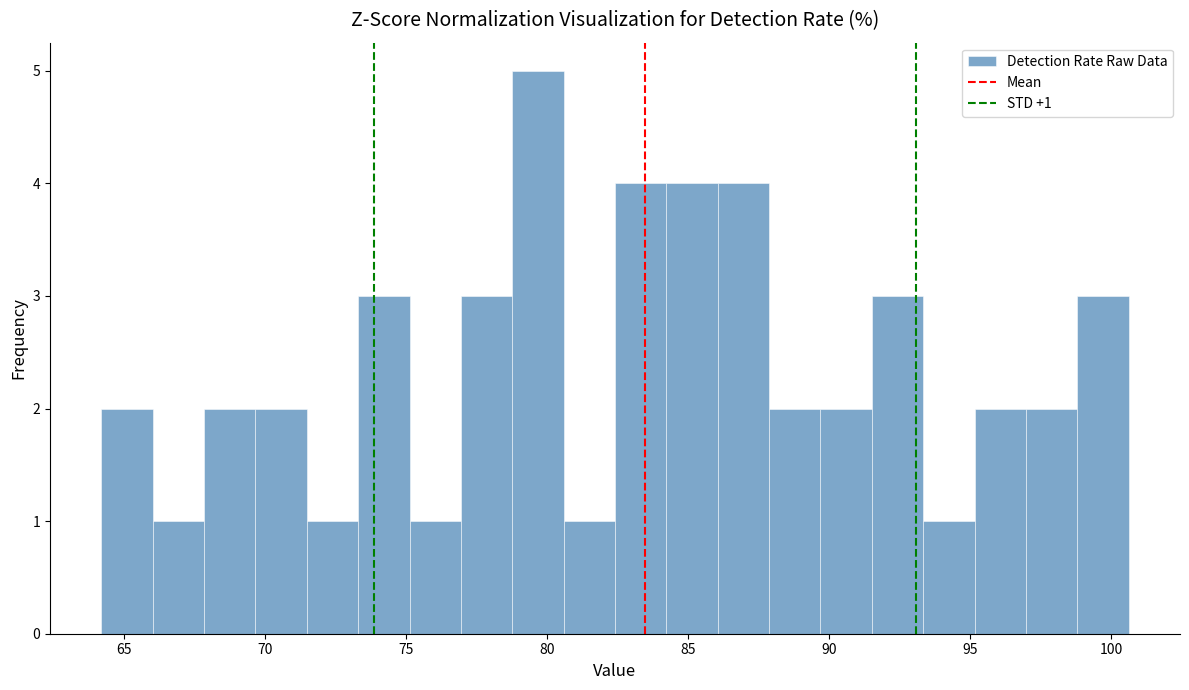

Read against the x-axis, roughly where is the centre of the tallest bar?

79.5